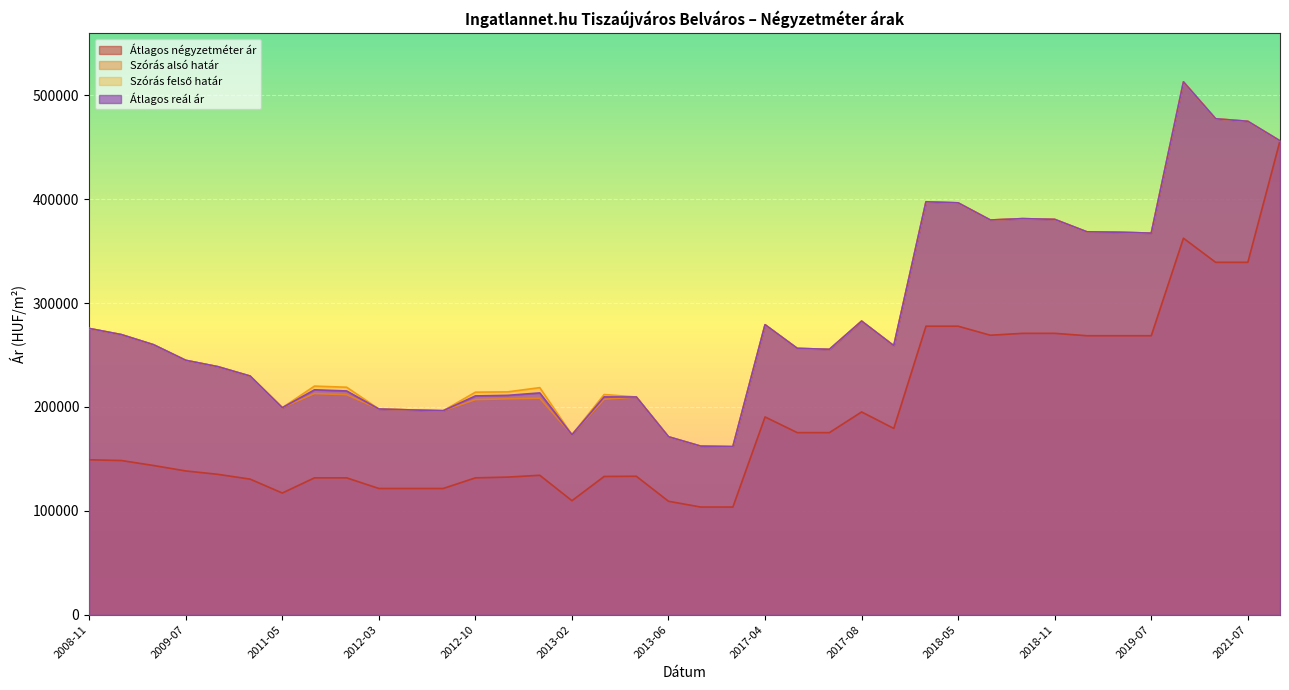

What is the label of the 28th point from the left?

2018-05